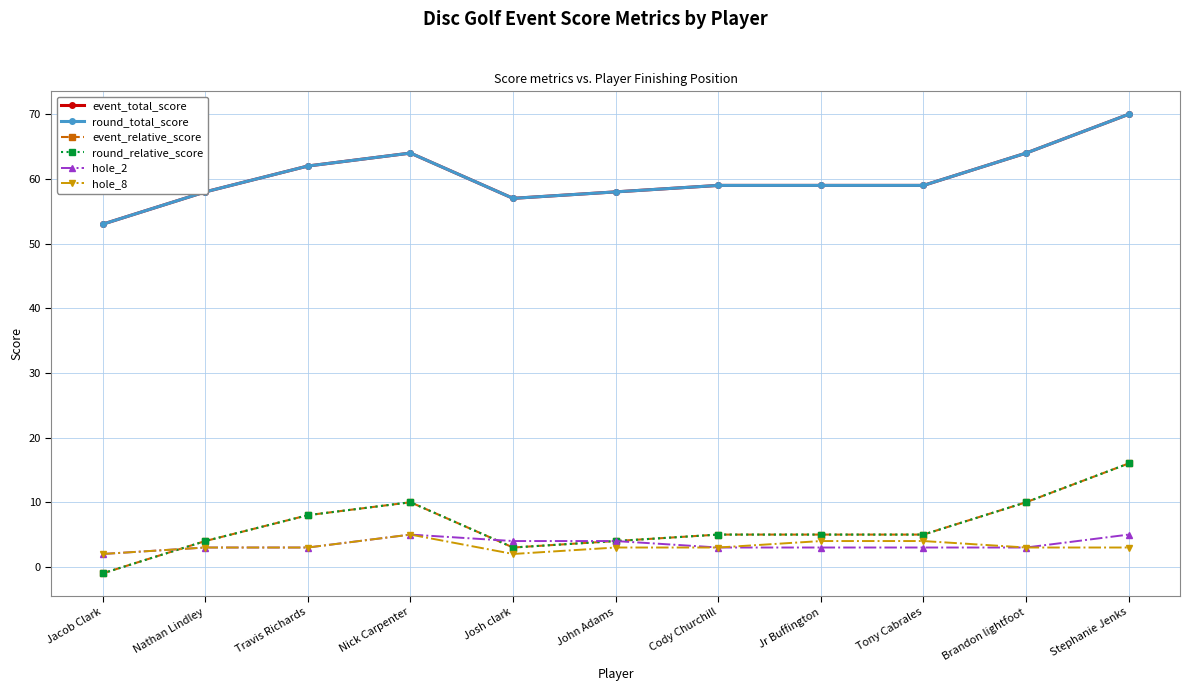

Does the chart have visible grid lines?

Yes